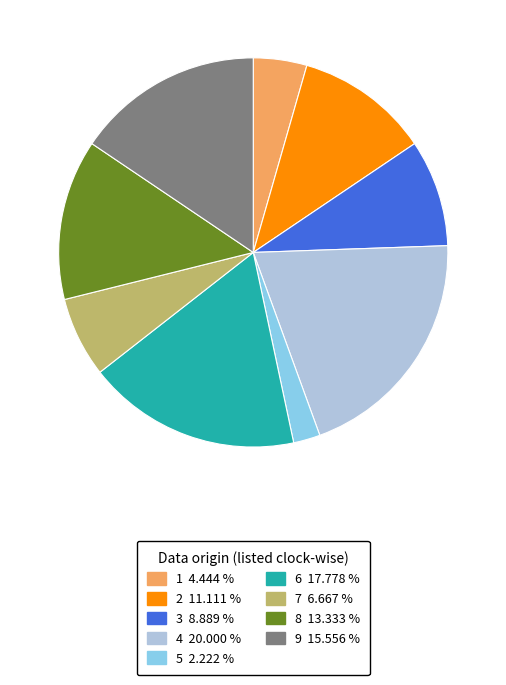

What is the ratio of the value at 6 to the value at 2?

1.6